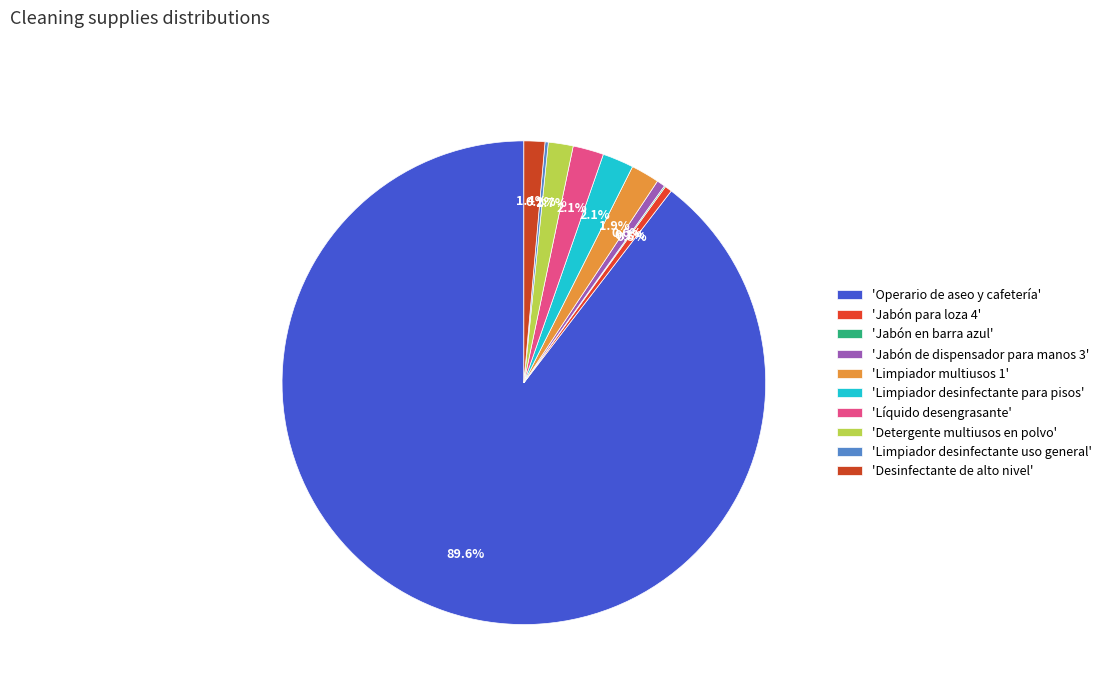

Rank the categories by value from highest to lowest.

Operario de aseo y cafetería, Limpiador desinfectante para pisos, Líquido desengrasante, Limpiador multiusos 1, Detergente multiusos en polvo, Desinfectante de alto nivel, Jabón de dispensador para manos 3, Jabón para loza 4, Limpiador desinfectante uso general, Jabón en barra azul